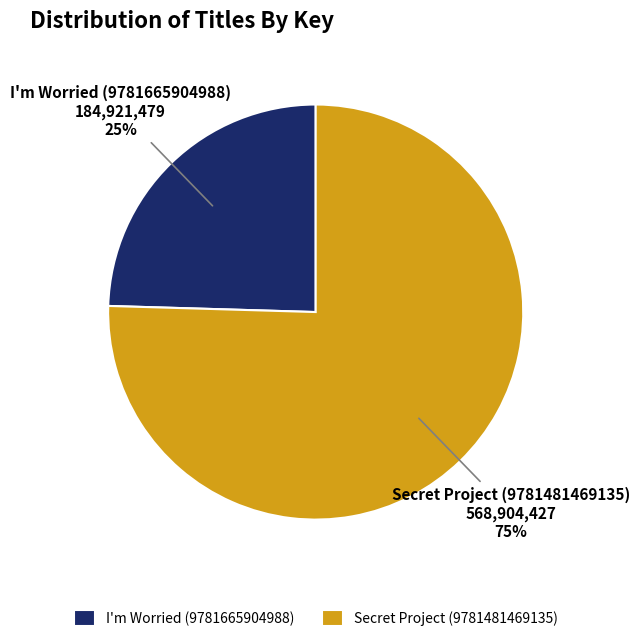

Count the number of slices in the pie.

2